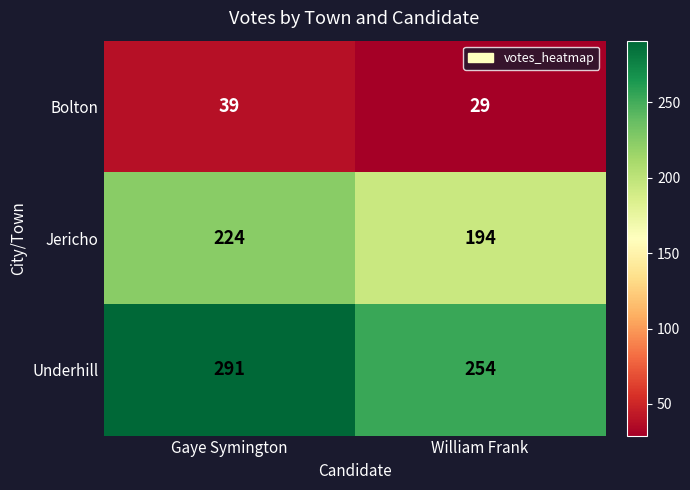

How many series are shown in this chart?

3